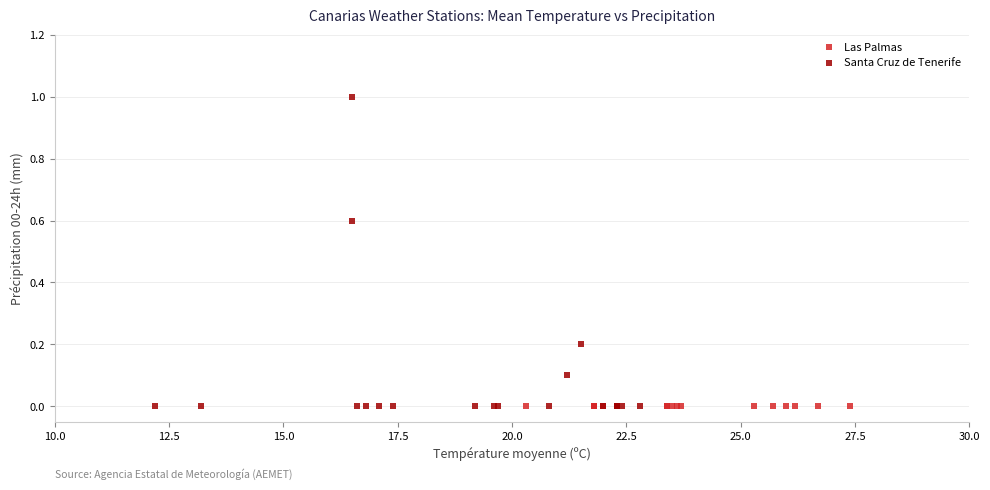

Which series contains the highest Y value?

Santa Cruz de Tenerife